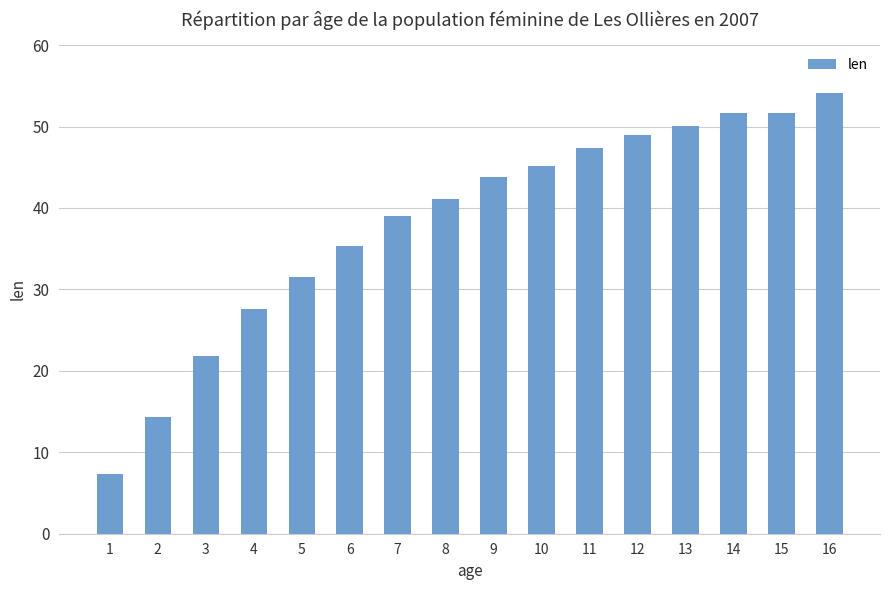

What is the value of the 12th bar from the left?

48.9